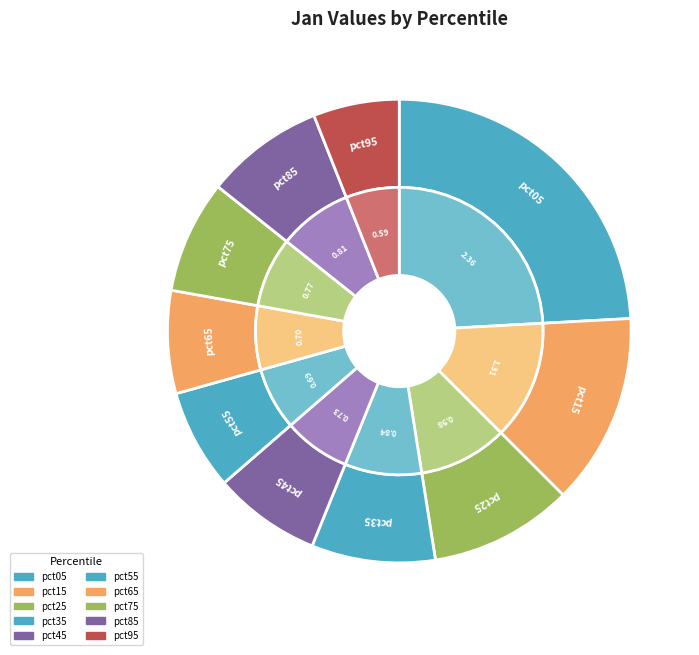

The pct45 slice represents 14% of the pie. True or false?

False